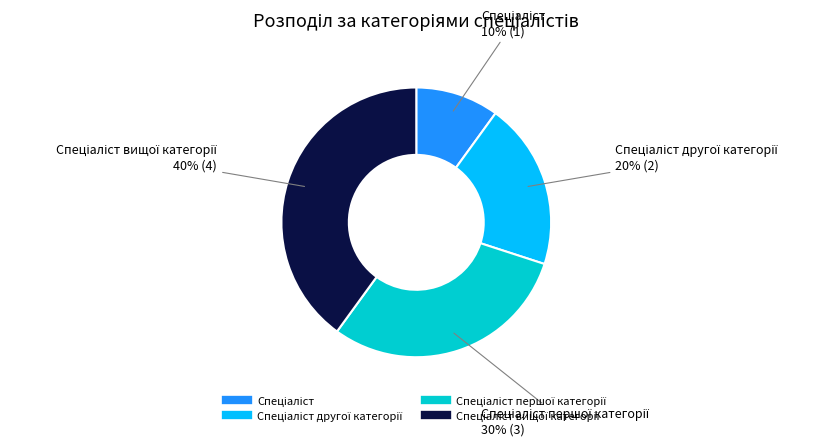

How many segments does this pie chart have?

4